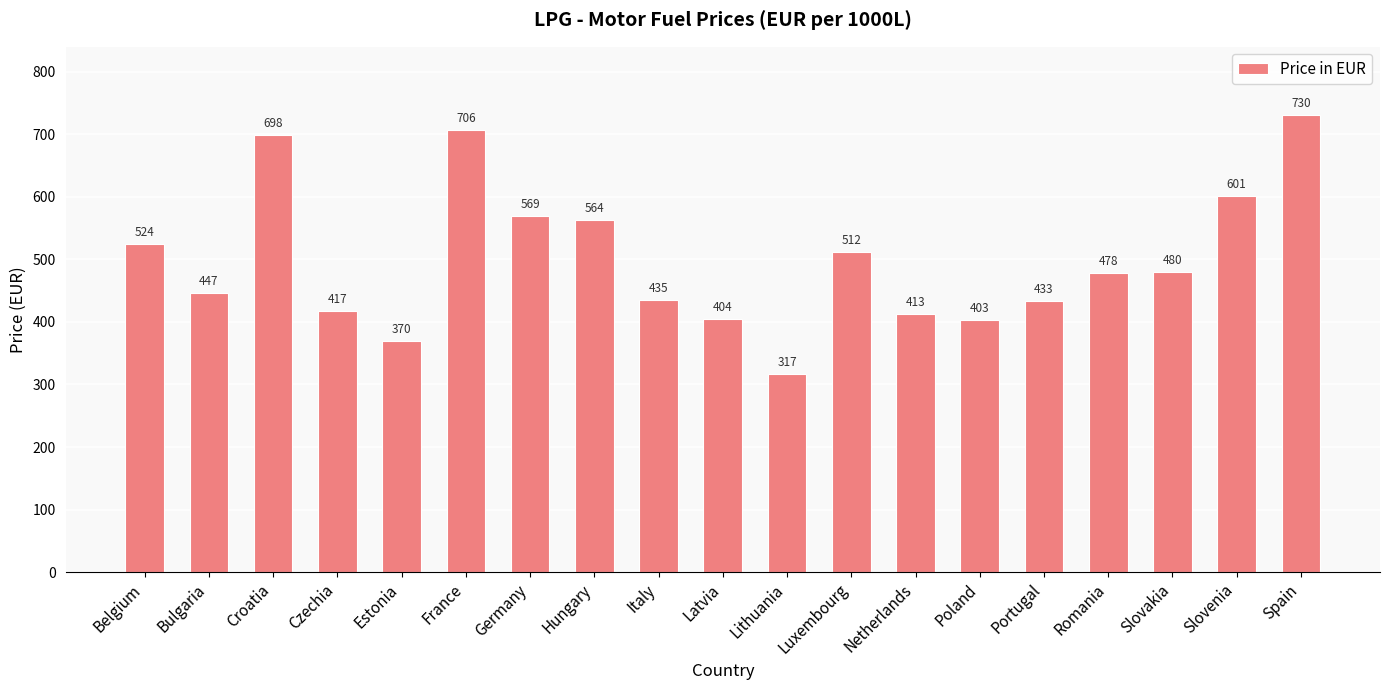

What is the label of the 14th bar from the right?

France